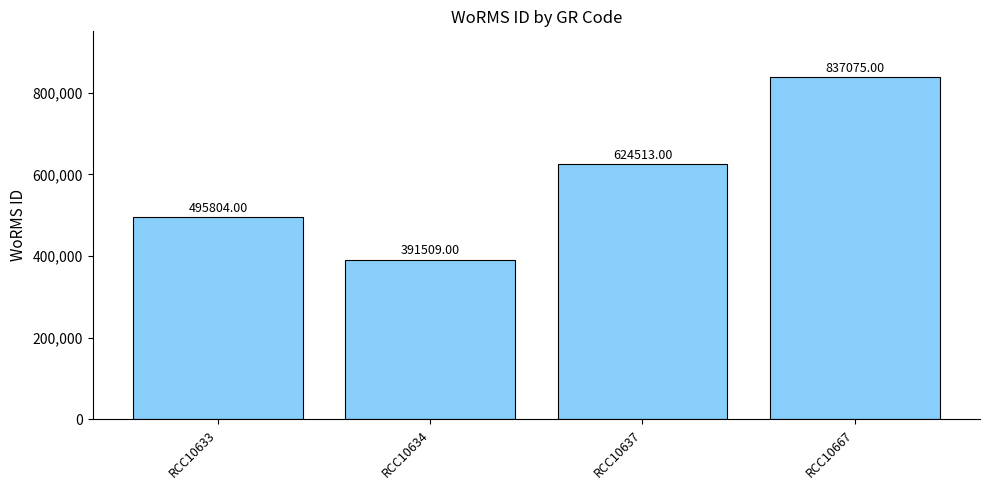

Rank the categories by value from lowest to highest.

RCC10634, RCC10633, RCC10637, RCC10667